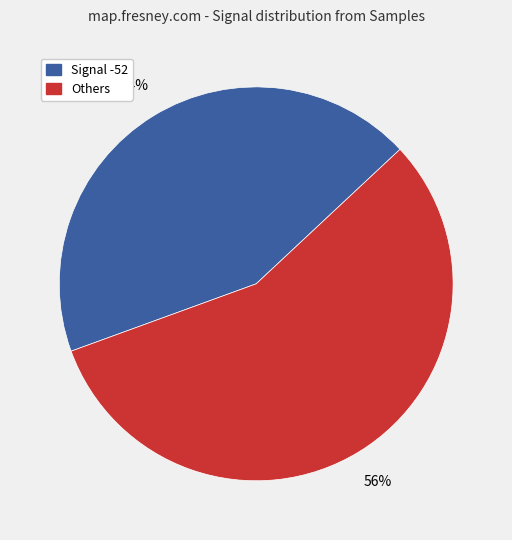

To the nearest percent, what is the average slice percentage?

50%